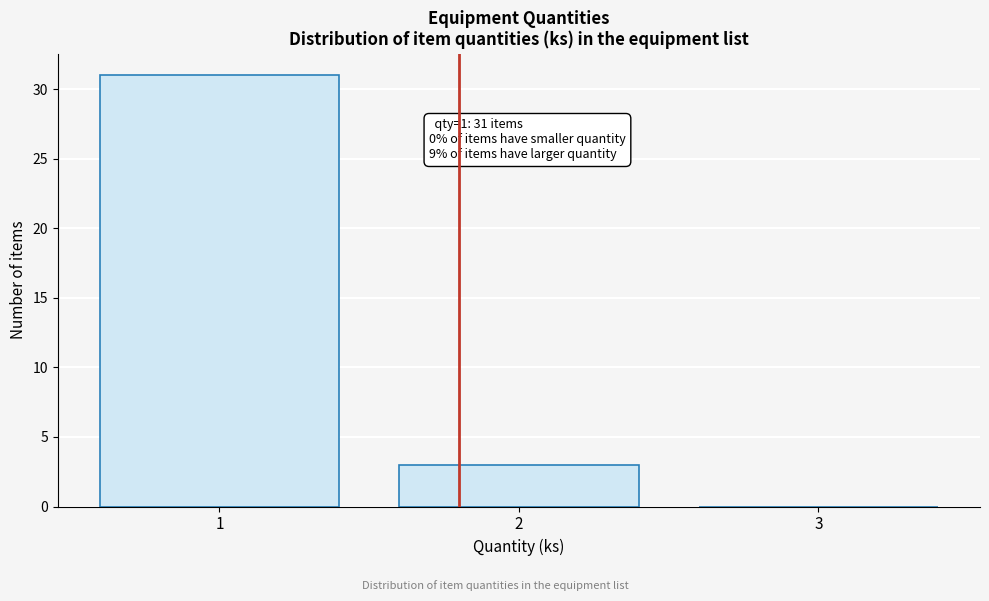

Reading right to left, transcribe all the data shown in this chart.

3=0	2=3	1=31